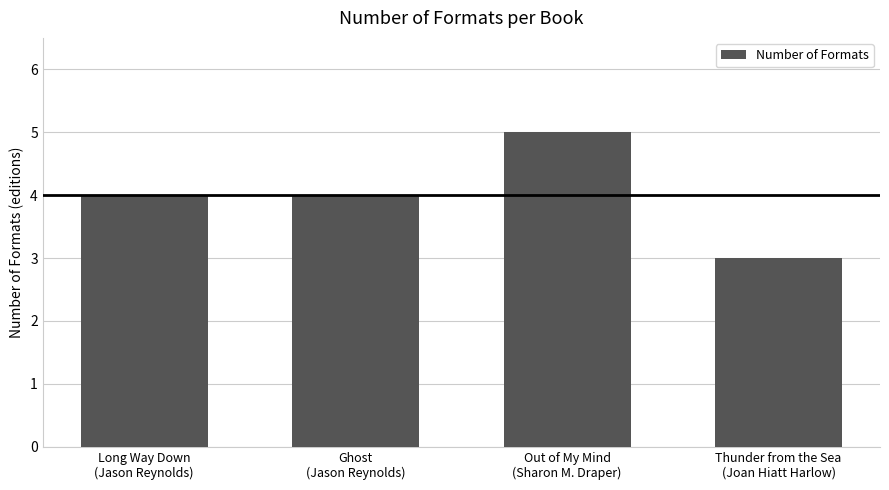

What is the difference between the second highest and minimum values?

1